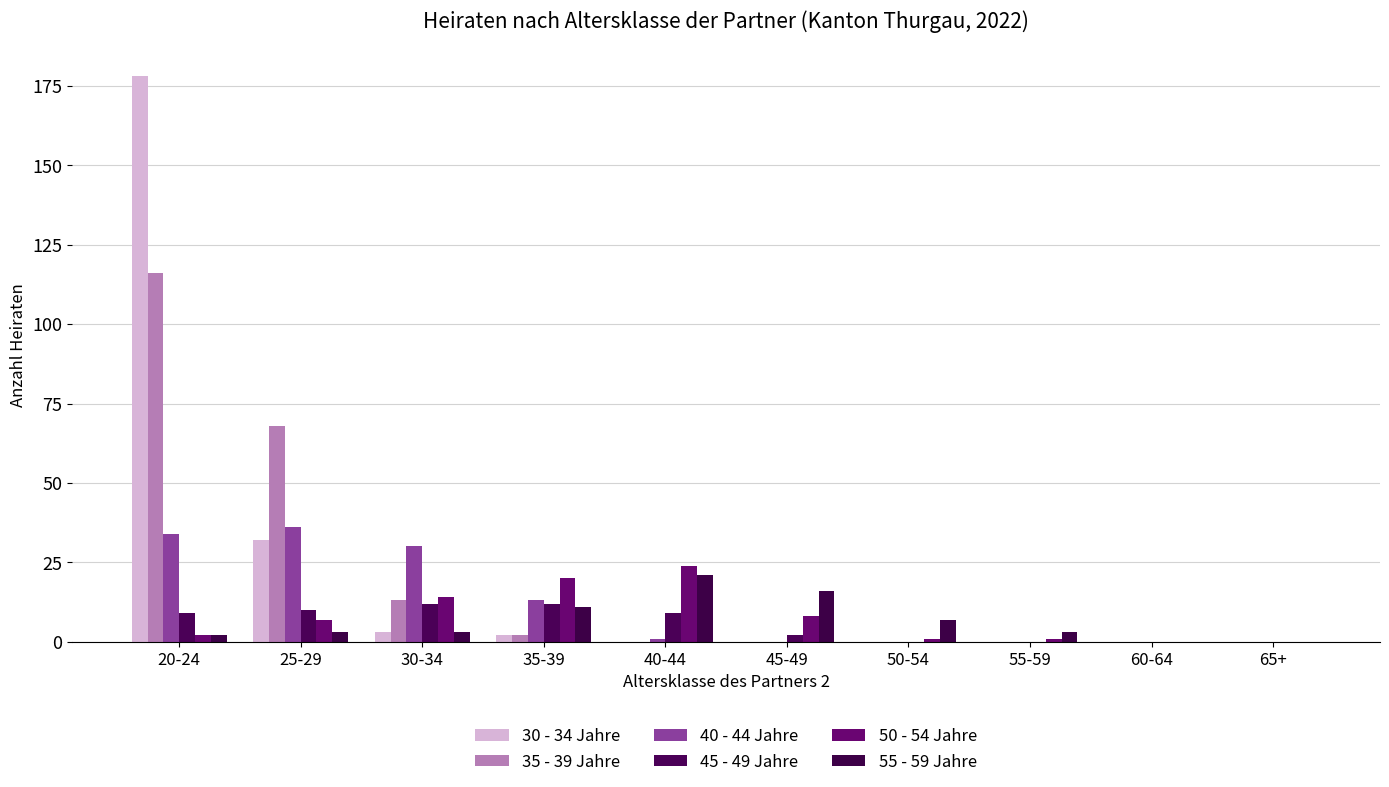

List the series in order of their peak value, lowest first.

45 - 49 Jahre, 55 - 59 Jahre, 50 - 54 Jahre, 40 - 44 Jahre, 35 - 39 Jahre, 30 - 34 Jahre